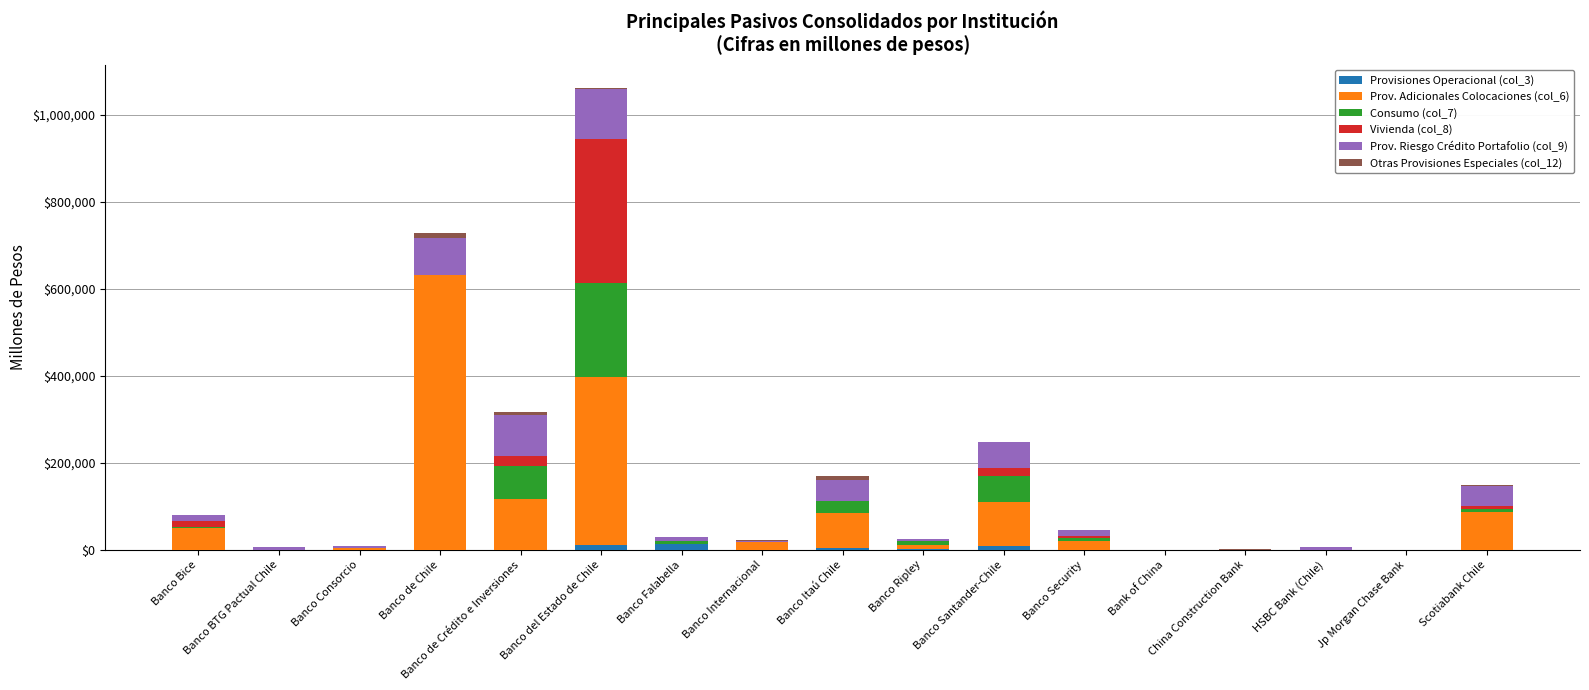

Does the chart contain stacked bars?

Yes